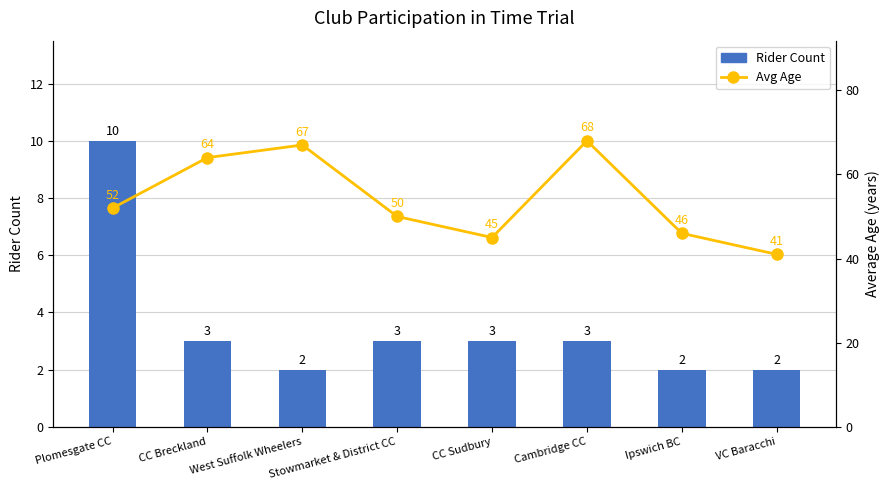

Reading left to right, transcribe all the data shown in this chart.

Rider Count: 10	3	2	3	3	3	2	2
Avg Age: 52	64	67	50	45	68	46	41